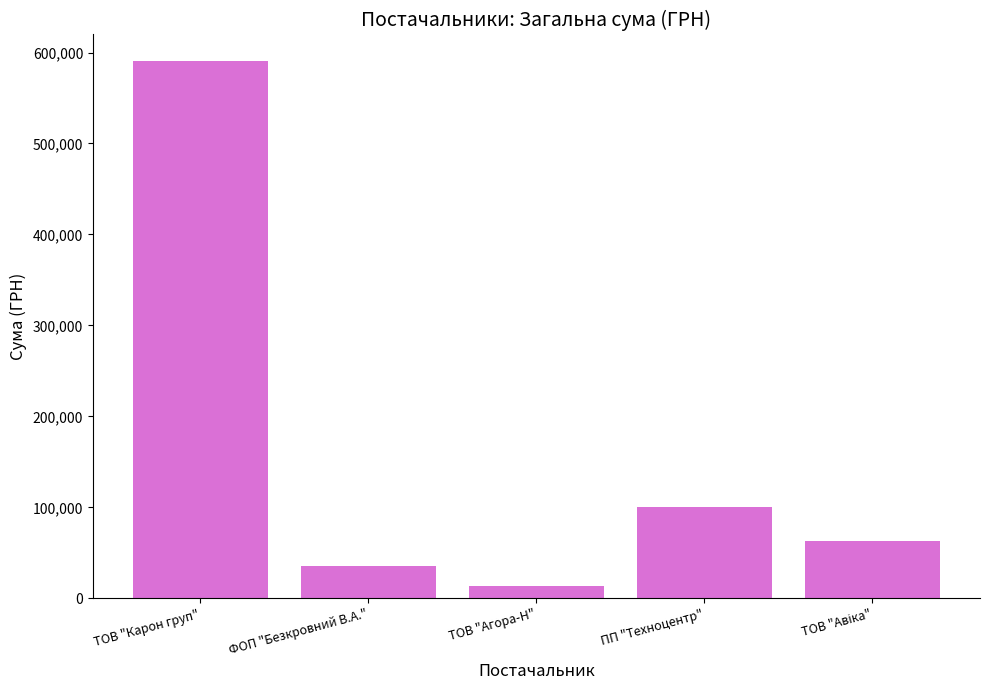

Is it true that the value at ПП "Техноцентр" is 138892.3?

False